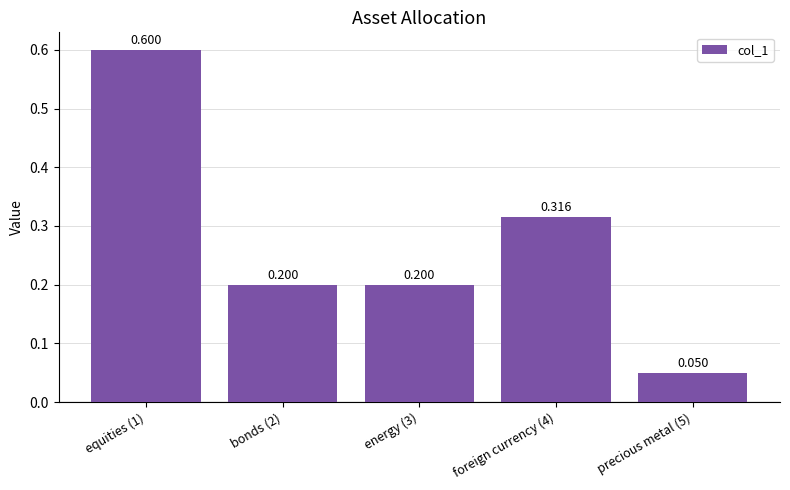

What is the sum of the values at precious metal (5) and foreign currency (4)?

0.4